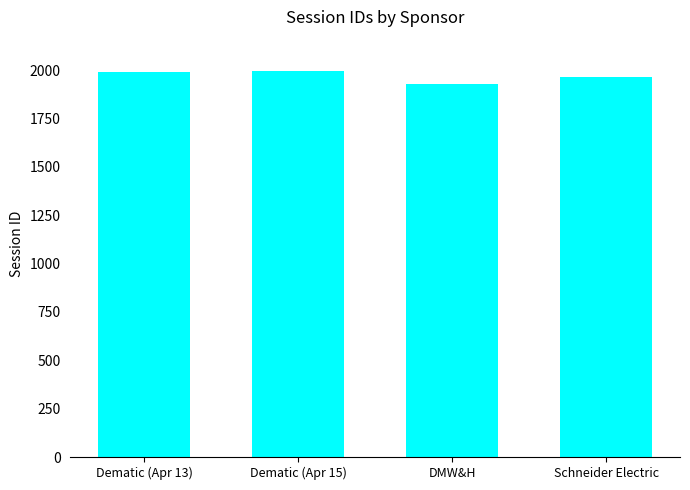

What position from the right is Schneider Electric?

1